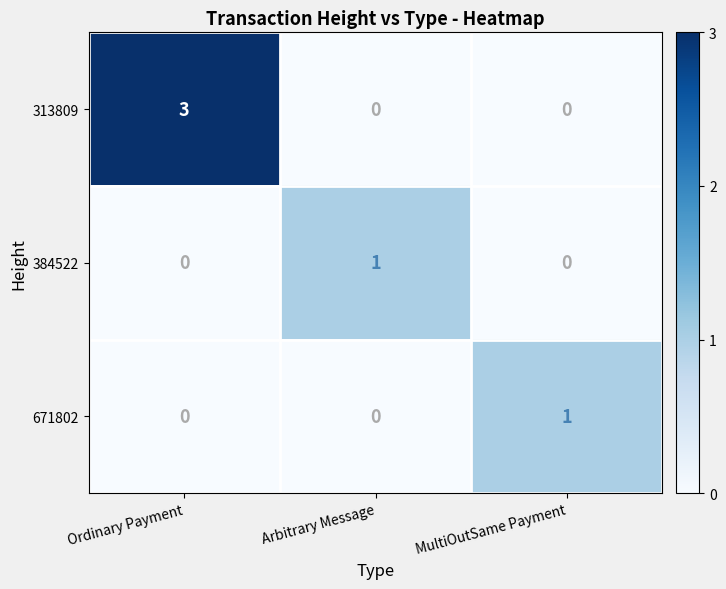

What is the maximum value shown in the chart?

3